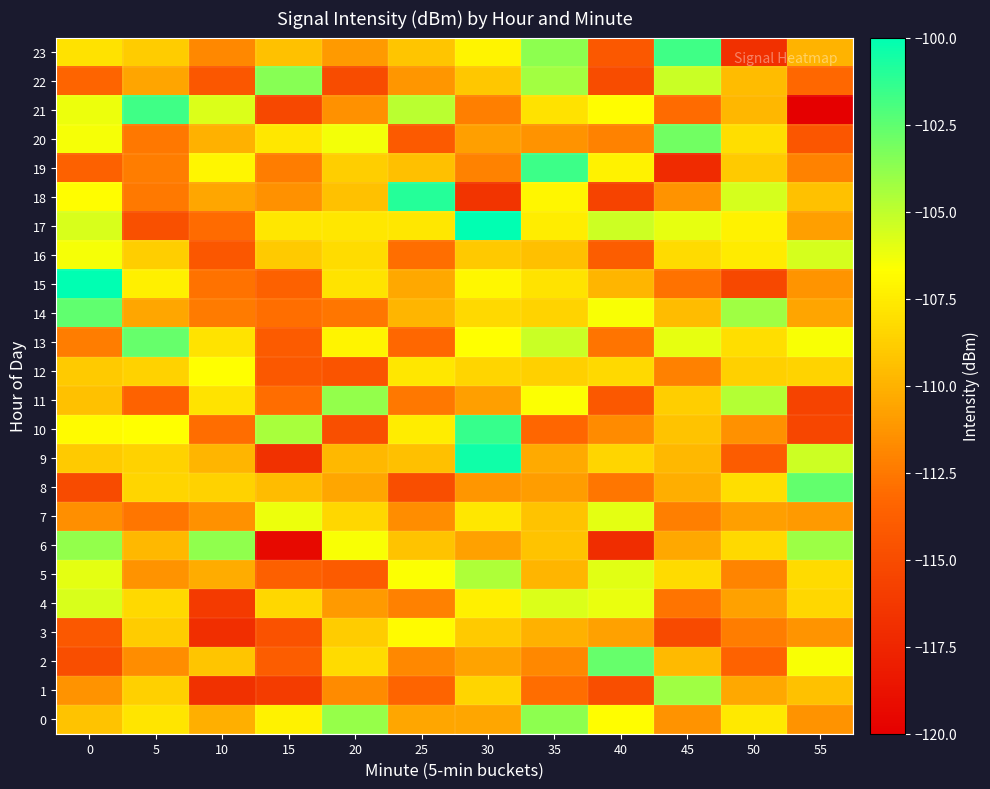

Reading right to left, transcribe all the data shown in this chart.

0: 55=-111.3	50=-107.6	45=-111.4	40=-106.8	35=-103.7	30=-110.5	25=-110.5	20=-103.9	15=-107.2	10=-110.1	5=-107.8	0=-109.3
1: 55=-109.4	50=-110.5	45=-104.2	40=-114.9	35=-113.0	30=-108.4	25=-113.4	20=-111.7	15=-116.0	10=-116.7	5=-108.7	0=-111.3
2: 55=-106.6	50=-113.5	45=-109.7	40=-102.7	35=-111.8	30=-110.7	25=-111.8	20=-108.2	15=-113.9	10=-109.2	5=-111.6	0=-114.9
3: 55=-111.3	50=-112.3	45=-115.1	40=-110.7	35=-110.0	30=-109.0	25=-106.9	20=-108.9	15=-114.6	10=-116.9	5=-108.8	0=-114.2
4: 55=-108.4	50=-110.8	45=-112.7	40=-106.1	35=-105.8	30=-107.3	25=-112.1	20=-111.0	15=-108.4	10=-116.2	5=-108.3	0=-105.7
5: 55=-108.3	50=-112.0	45=-108.3	40=-105.9	35=-109.9	30=-104.6	25=-106.6	20=-114.1	15=-113.7	10=-110.3	5=-111.4	0=-106.0
6: 55=-104.1	50=-108.3	45=-110.4	40=-117.0	35=-109.3	30=-110.7	25=-109.3	20=-106.6	15=-119.4	10=-103.8	5=-109.7	0=-103.9
7: 55=-111.1	50=-110.8	45=-112.2	40=-106.0	35=-109.3	30=-107.7	25=-111.6	20=-108.4	15=-106.2	10=-111.5	5=-112.6	0=-111.5
8: 55=-102.6	50=-108.1	45=-110.2	40=-112.6	35=-110.9	30=-111.2	25=-114.9	20=-110.5	15=-109.6	10=-108.6	5=-108.5	0=-115.1
9: 55=-105.4	50=-114.0	45=-109.7	40=-108.5	35=-110.3	30=-100.4	25=-109.4	20=-109.7	15=-116.7	10=-109.9	5=-108.7	0=-109.0
10: 55=-115.4	50=-111.5	45=-109.2	40=-111.7	35=-113.3	30=-101.5	25=-107.4	20=-114.8	15=-104.4	10=-113.0	5=-106.7	0=-106.8
11: 55=-115.6	50=-104.7	45=-108.8	40=-114.2	35=-106.6	30=-110.8	25=-112.5	20=-103.8	15=-113.0	10=-107.8	5=-113.6	0=-109.4
12: 55=-108.5	50=-108.7	45=-112.1	40=-108.3	35=-108.7	30=-108.5	25=-107.7	20=-114.5	15=-114.2	10=-106.7	5=-108.6	0=-108.9
13: 55=-106.6	50=-108.1	45=-106.0	40=-112.7	35=-105.3	30=-106.7	25=-113.2	20=-107.2	15=-114.0	10=-107.8	5=-102.7	0=-112.3
14: 55=-110.6	50=-104.2	45=-109.6	40=-106.5	35=-108.6	30=-108.3	25=-109.9	20=-112.6	15=-112.9	10=-112.4	5=-110.5	0=-102.6
15: 55=-111.3	50=-115.2	45=-112.8	40=-109.9	35=-107.9	30=-107.0	25=-110.4	20=-107.8	15=-113.6	10=-112.8	5=-107.3	0=-99.5
16: 55=-105.6	50=-107.5	45=-108.3	40=-113.9	35=-109.4	30=-109.0	25=-112.9	20=-108.2	15=-109.0	10=-114.2	5=-108.8	0=-106.4
17: 55=-110.8	50=-107.2	45=-106.1	40=-105.4	35=-107.5	30=-95.3	25=-107.7	20=-107.7	15=-107.7	10=-113.1	5=-114.7	0=-105.7
18: 55=-109.4	50=-105.6	45=-111.4	40=-115.6	35=-107.1	30=-116.6	25=-101.0	20=-109.3	15=-111.4	10=-110.5	5=-112.5	0=-106.8
19: 55=-112.1	50=-108.9	45=-117.1	40=-107.3	35=-101.6	30=-112.0	25=-109.4	20=-108.8	15=-112.3	10=-107.1	5=-112.3	0=-113.6
20: 55=-114.3	50=-108.1	45=-103.0	40=-112.0	35=-111.4	30=-110.9	25=-114.1	20=-106.4	15=-107.7	10=-110.0	5=-112.6	0=-106.4
21: 55=-121.7	50=-109.8	45=-113.1	40=-106.7	35=-108.0	30=-112.2	25=-104.9	20=-111.4	15=-115.3	10=-105.8	5=-101.7	0=-106.2
22: 55=-113.3	50=-109.6	45=-105.3	40=-115.0	35=-104.3	30=-109.1	25=-111.2	20=-114.9	15=-103.5	10=-114.3	5=-110.6	0=-113.4
23: 55=-110.0	50=-116.9	45=-101.7	40=-114.2	35=-103.7	30=-107.1	25=-109.2	20=-111.0	15=-109.4	10=-111.8	5=-108.9	0=-107.9